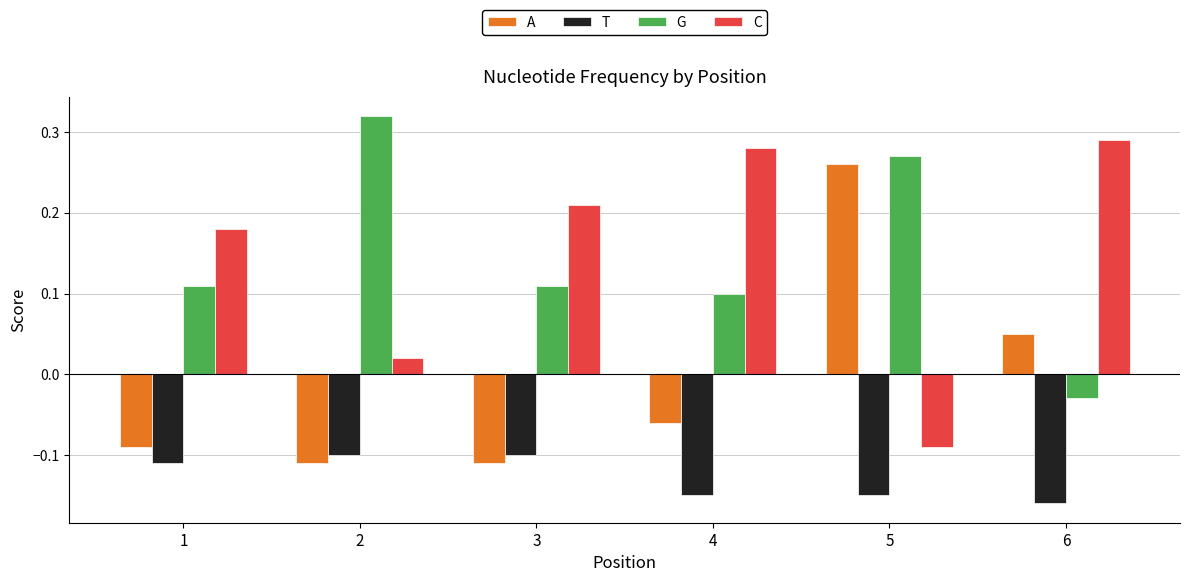

What is the difference between the second highest and minimum values in the G series?

0.3